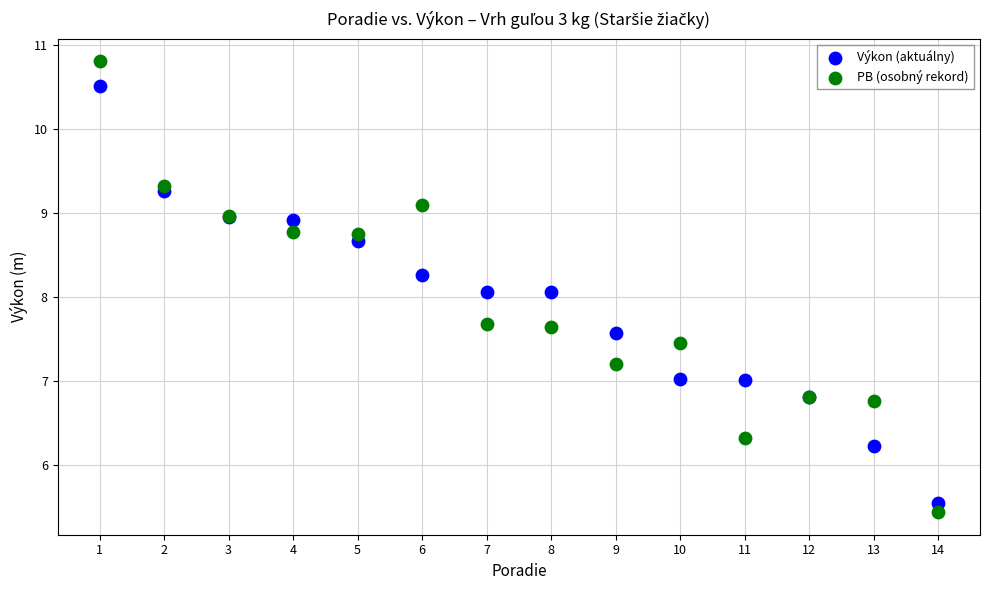

Which series contains the highest Y value?

PB (osobný rekord)